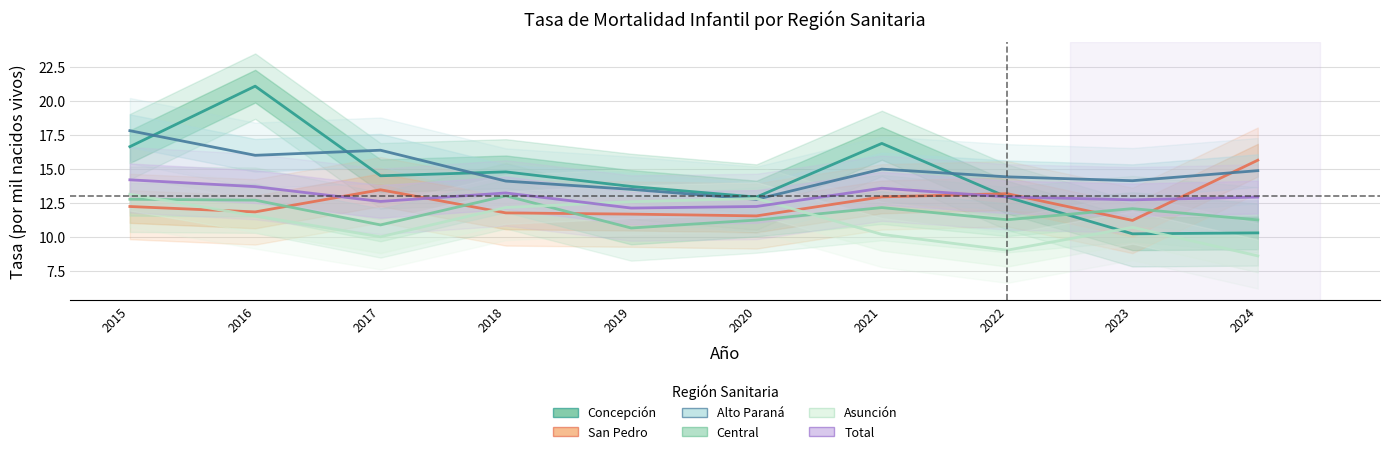

Reading right to left, extract all data points from this chart.

Concepción: 10.3	10.2	12.9	16.9	12.9	13.7	14.8	14.5	21.1	16.6
San Pedro: 15.6	11.2	13.2	12.9	11.5	11.7	11.8	13.5	11.8	12.2
Alto Paraná: 14.9	14.1	14.4	15.0	12.8	13.5	14.1	16.4	16.0	17.8
Central: 11.3	12.1	11.3	12.2	11.2	10.7	13.0	10.9	12.7	12.8
Asunción: 8.6	10.7	9.0	10.2	12.8	12.6	12.2	10.0	11.5	13.1
Total: 12.9	12.7	12.9	13.6	12.2	12.1	13.2	12.6	13.7	14.2